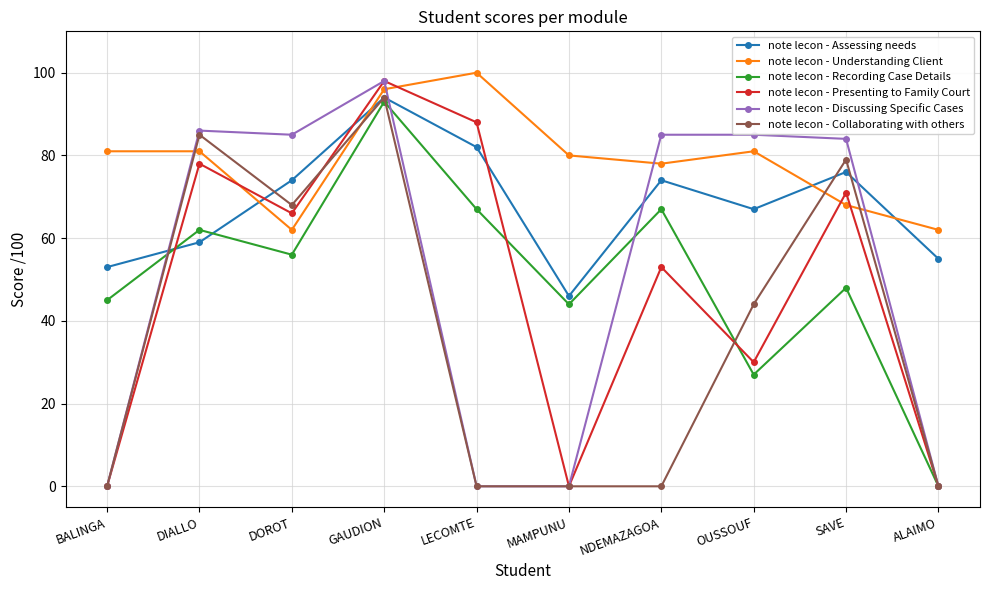

How many series are shown in this chart?

6